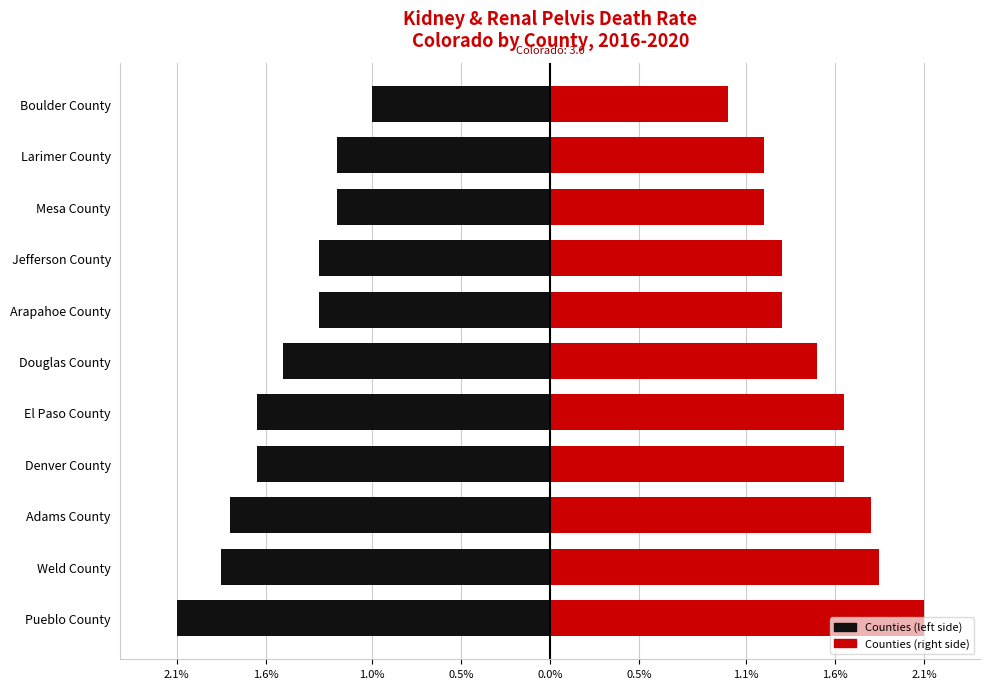

What is the greatest value displayed?

2.1